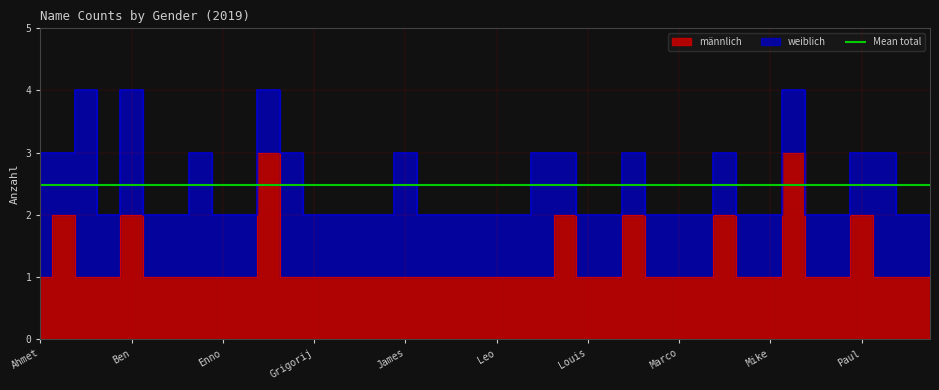

Reading right to left, list all the values displayed in this chart.

Roman=1	Rig=1	Phil=1	Paul=2	Norvin=1	Nikita=1	Nico=3	Mike=1	Maximilian=1	Maxim=2	Matteo=1	Marco=1	Lukas=1	Luis=2	Luca=1	Louis=1	Lias=2	Liam=1	Leopold=1	Leo=1	Kadri=1	Johannes=1	Jean=1	James=1	Jakob=1	Jacob=1	Iven=1	Grigorij=1	Gerhard=1	Felix=3	Evan=1	Enno=1	Carlos=1	Benjamin=1	Benedikt=1	Ben=2	Artur=1	Antonio=1	Alexander=2	Ahmet=1